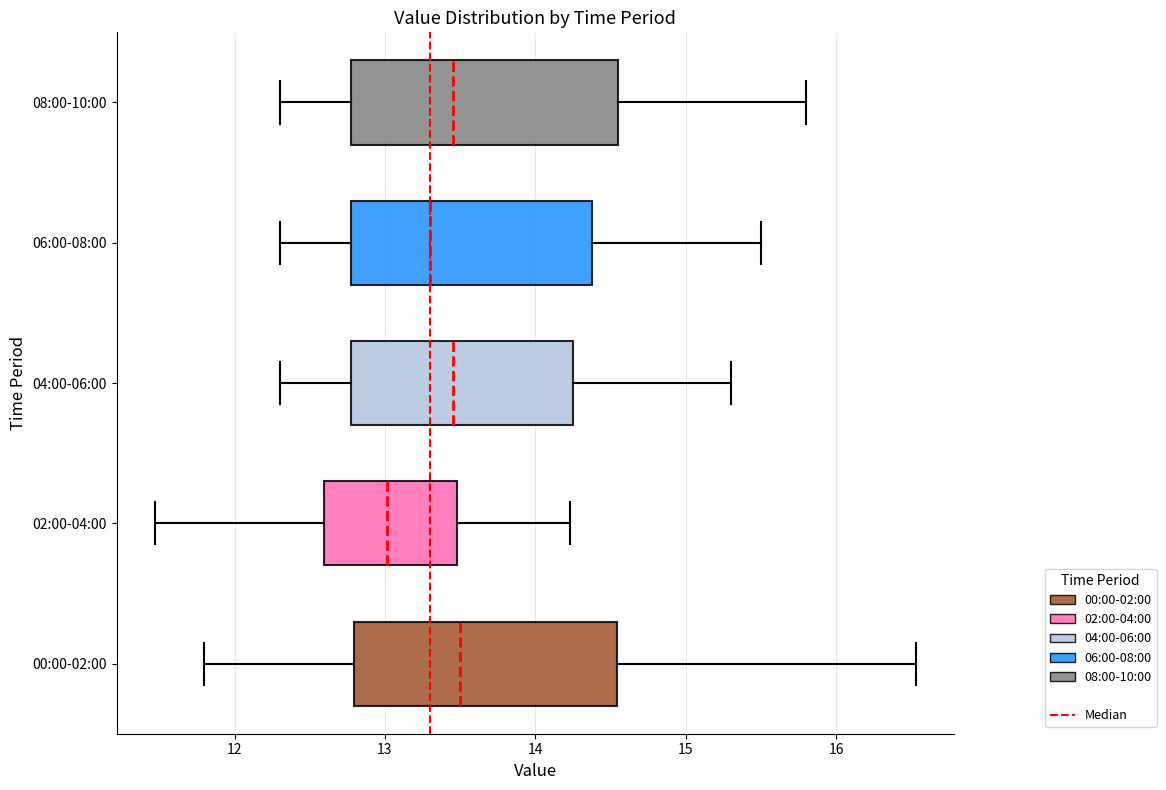

Reading bottom to top, transcribe this box plot: for each box, give where its median line is, the range the box spans, and where its two whiskers end, as read against the x-axis. The values are not printed on the chart, so give them approximately, as read against the axis.

00:00-02:00: median 13.5, box 12.8 to 14.5, whiskers 11.8 to 16.5
02:00-04:00: median 13.0, box 12.6 to 13.5, whiskers 11.5 to 14.2
04:00-06:00: median 13.5, box 12.8 to 14.3, whiskers 12.3 to 15.3
06:00-08:00: median 13.3, box 12.8 to 14.4, whiskers 12.3 to 15.5
08:00-10:00: median 13.5, box 12.8 to 14.6, whiskers 12.3 to 15.8